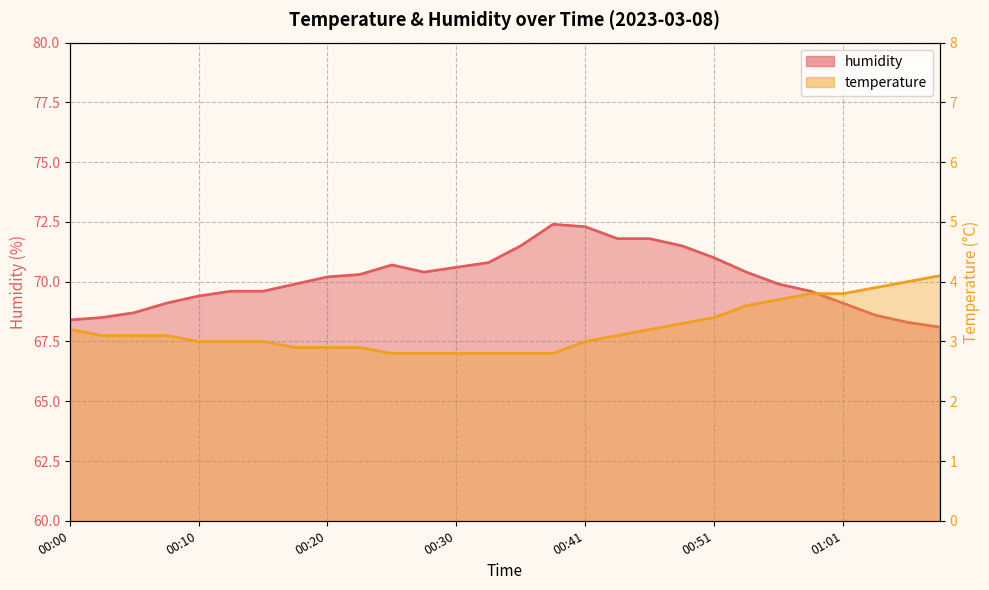

What is the difference between the temperature values at 00:03 and 00:20?

0.2